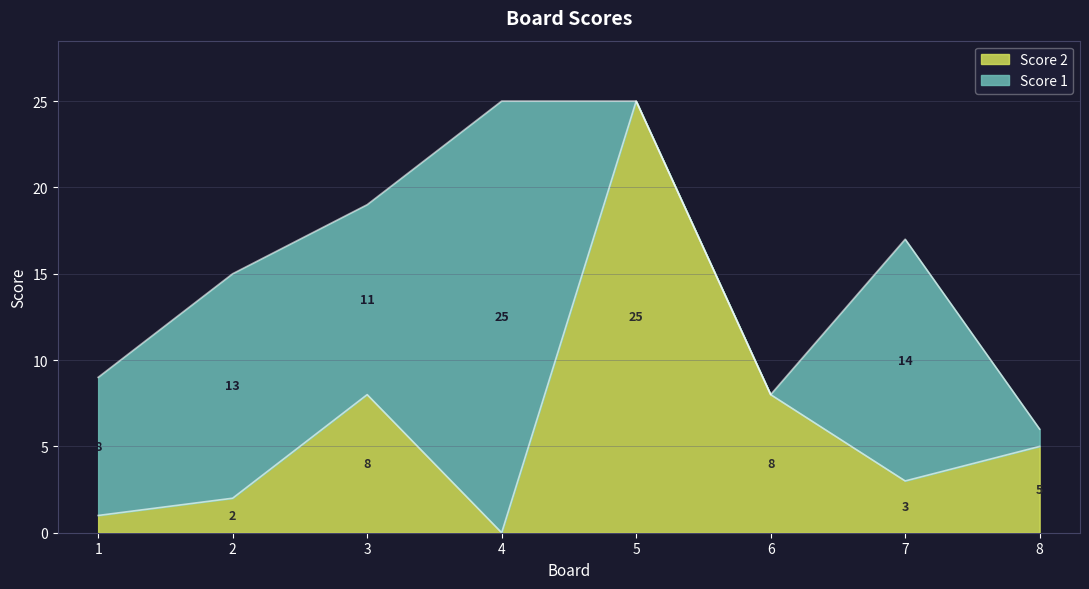

What is the value of the 6th point from the left?

8